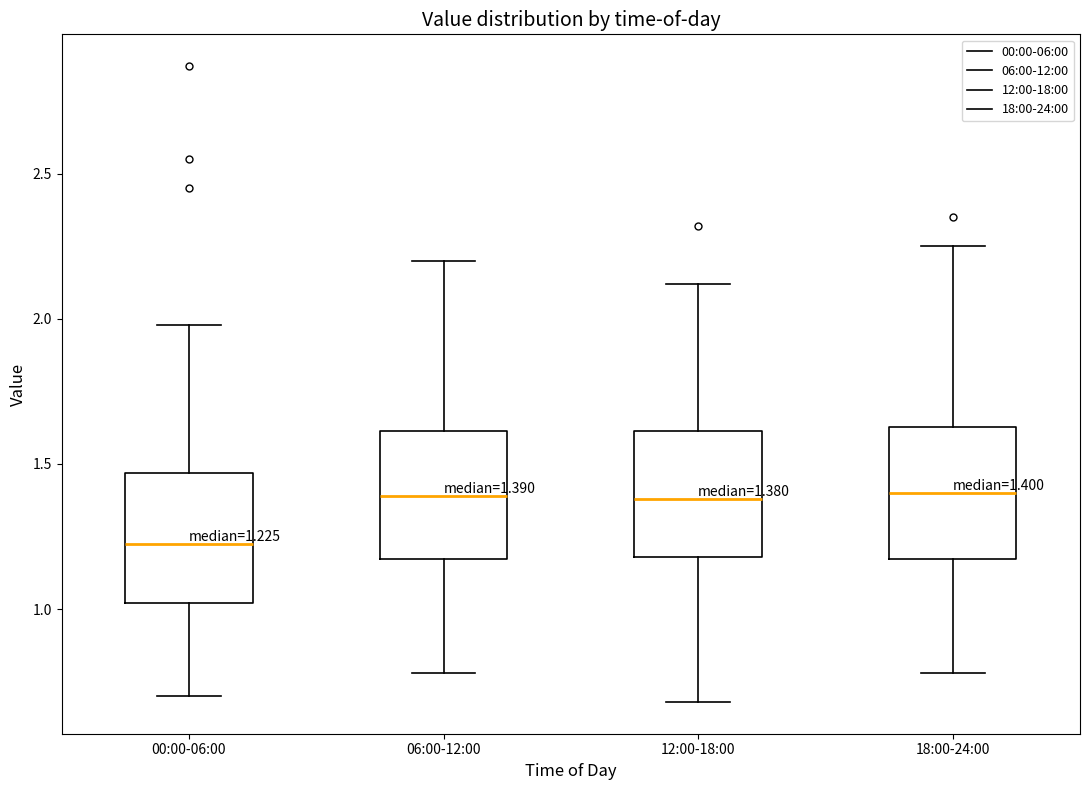

Which box's median line is the lowest?

00:00-06:00